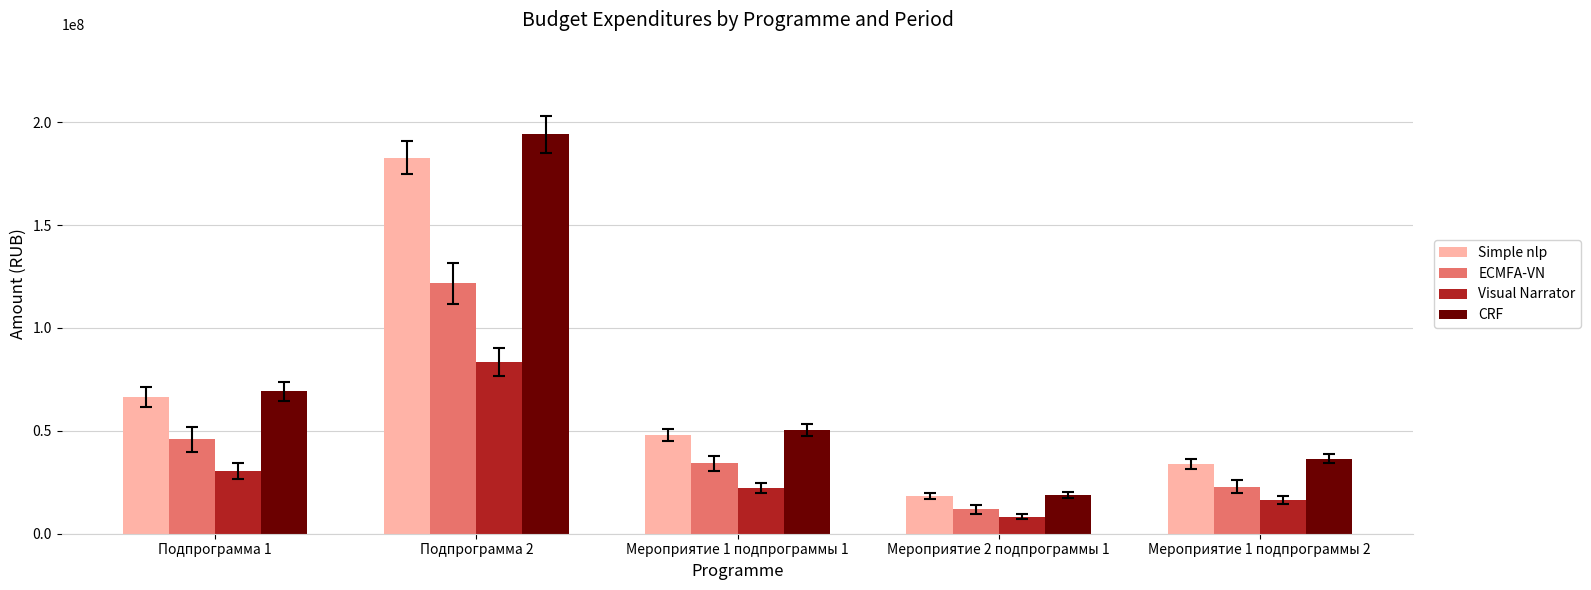

What is the difference between the Simple nlp values at Мероприятие 1 подпрограммы 1 and Подпрограмма 1?

18416523.0